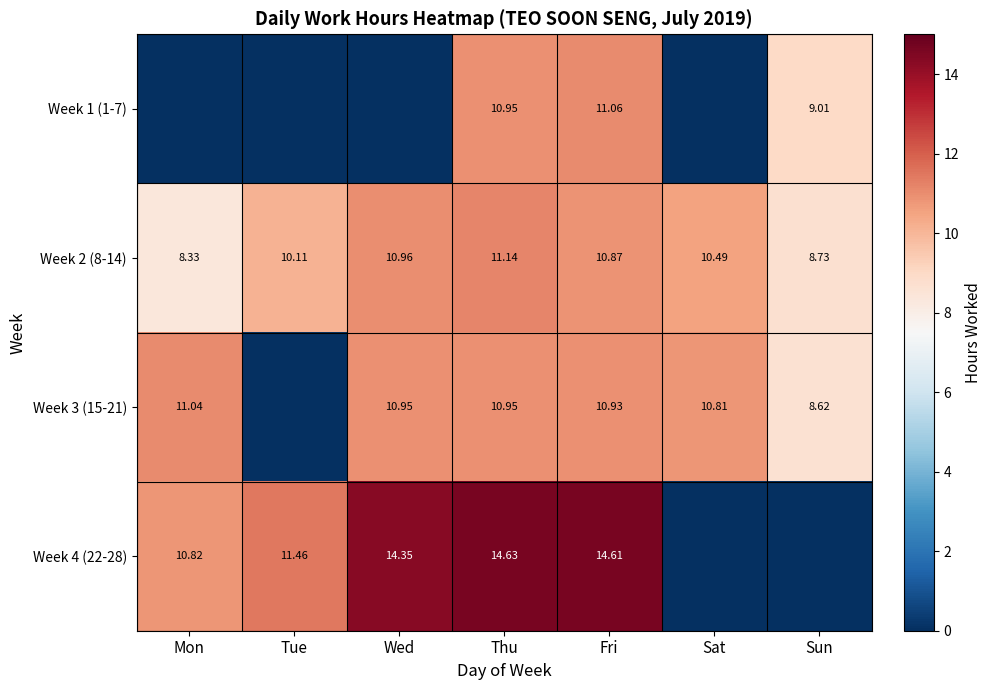

Rank the series at Fri from lowest to highest value.

Week 2 (8-14), Week 3 (15-21), Week 1 (1-7), Week 4 (22-28)